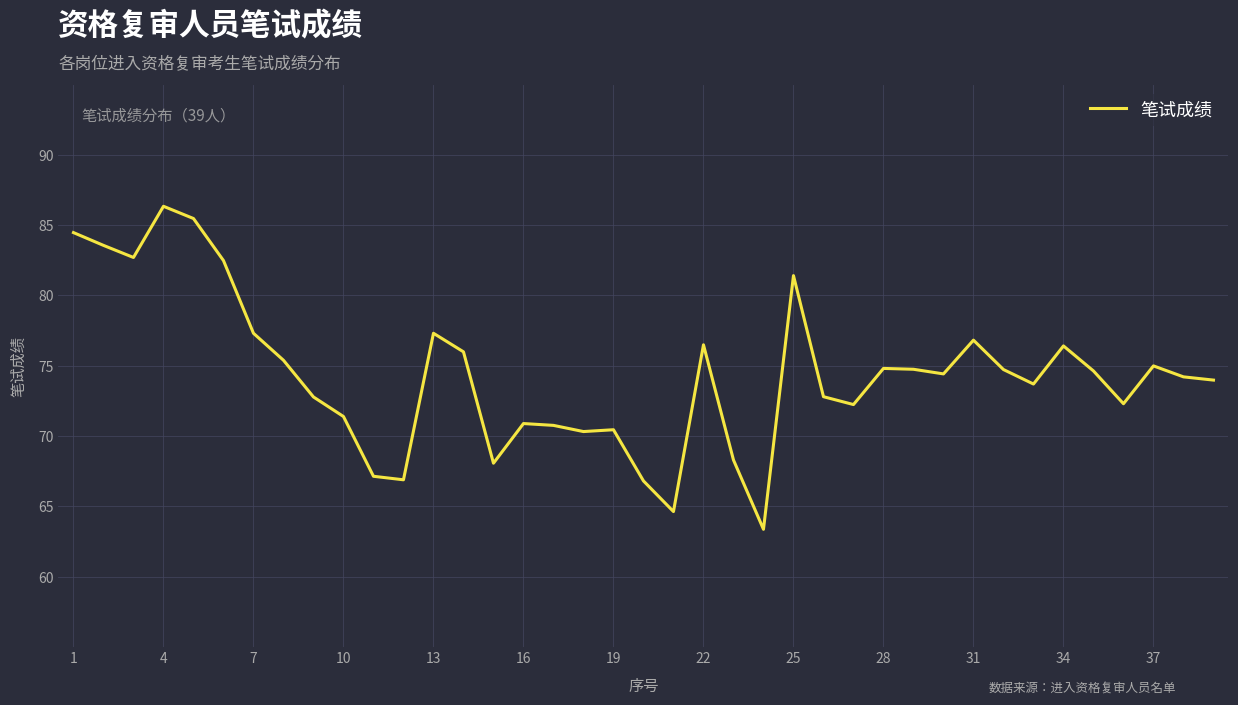

What is the minimum value shown in the chart?

63.4